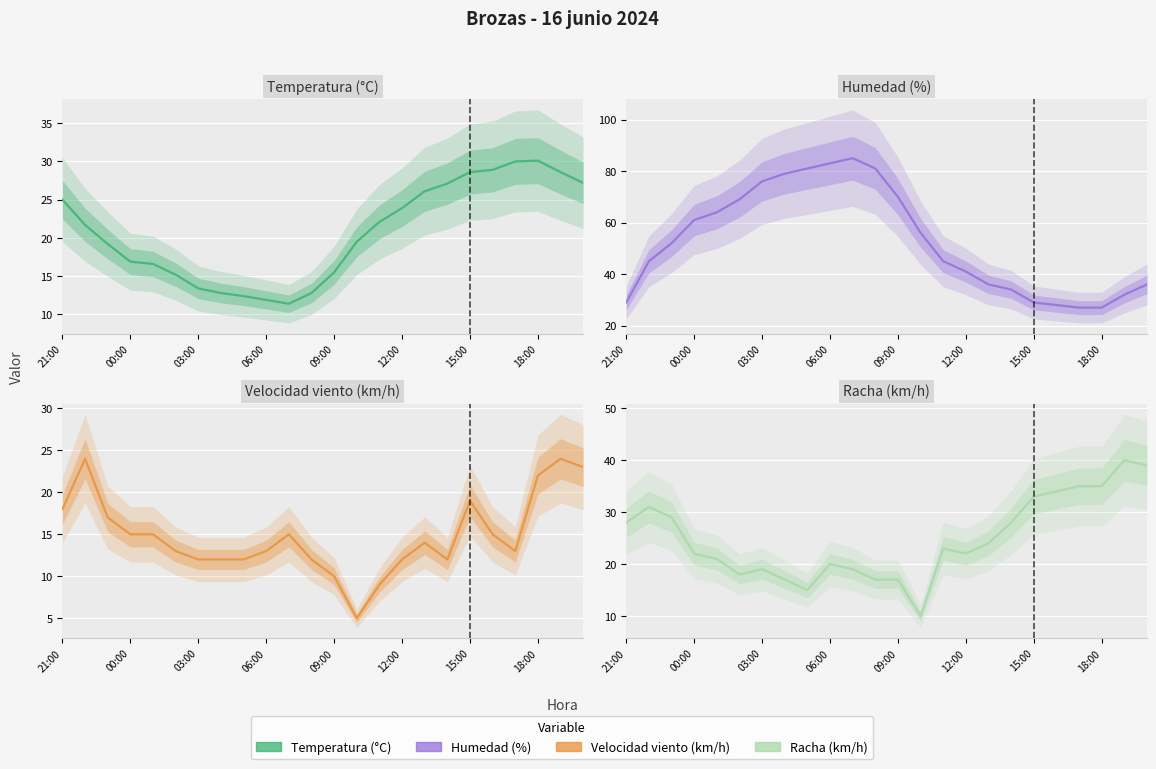

How many series are shown in this chart?

4